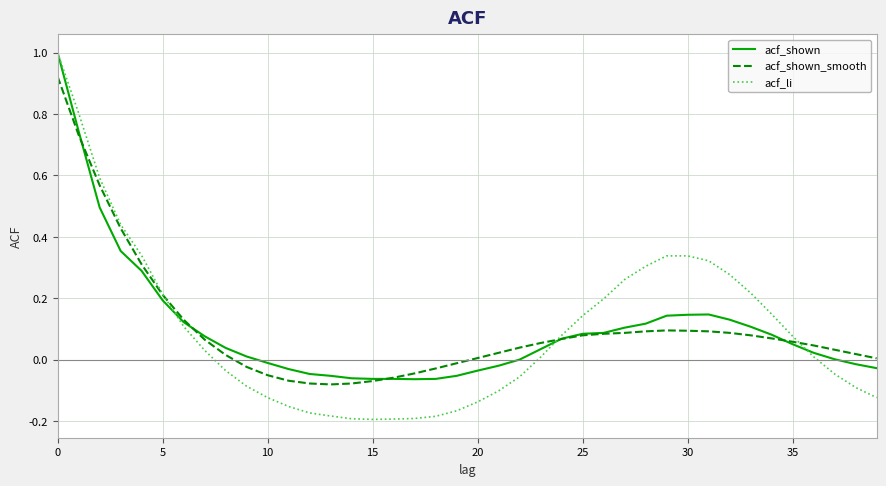

Is this an area chart (filled region under the line)?

No